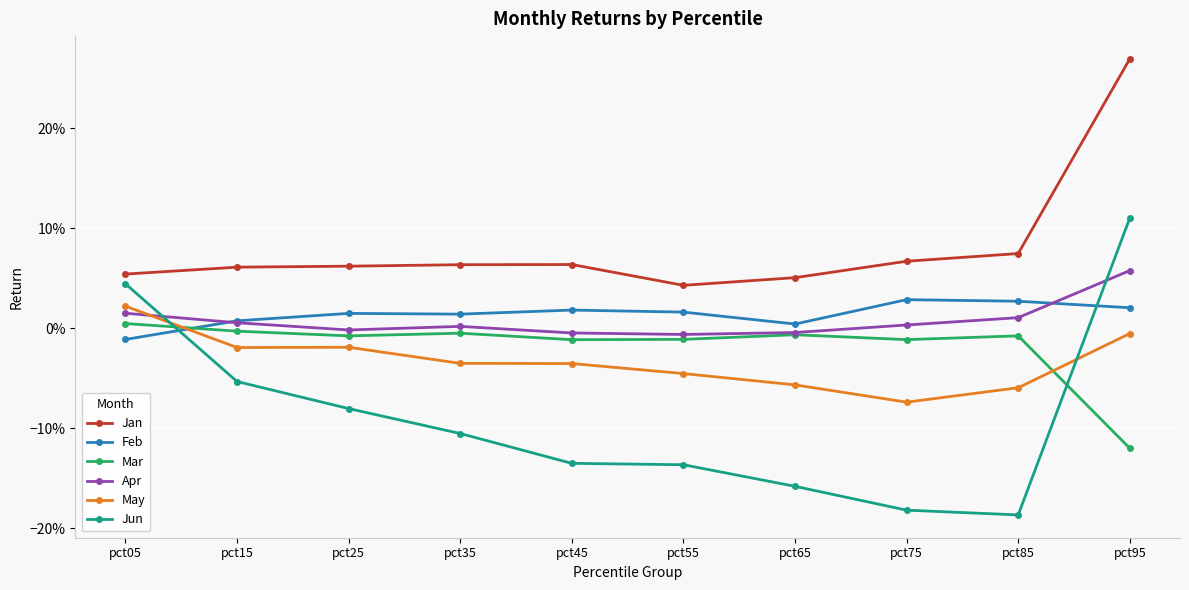

Does the chart have visible grid lines?

Yes